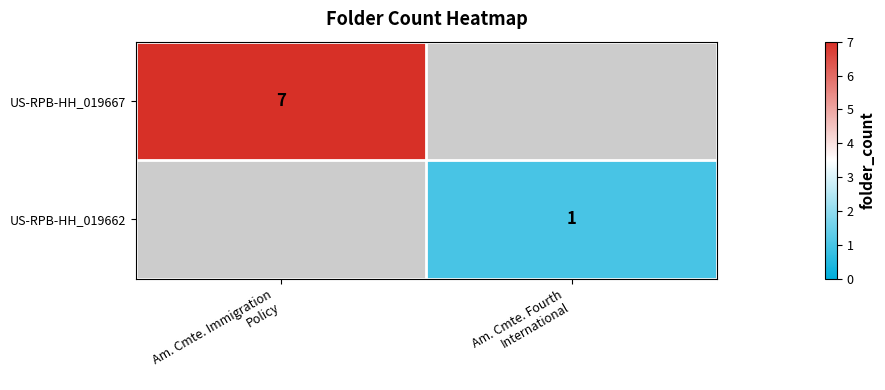

What is the maximum value shown in the chart?

7.0